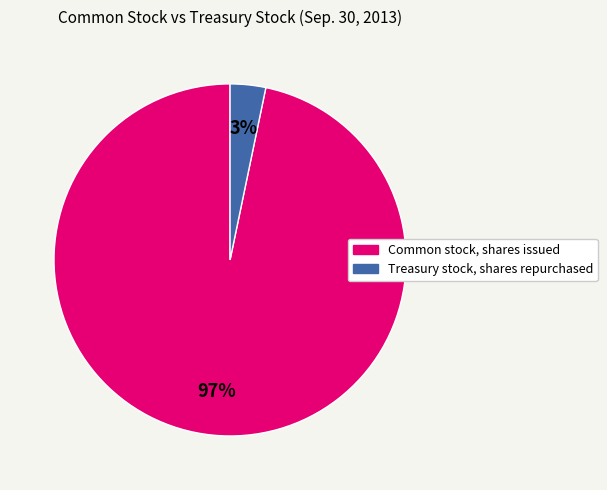

What is the largest slice in the pie chart?

Common stock, shares issued